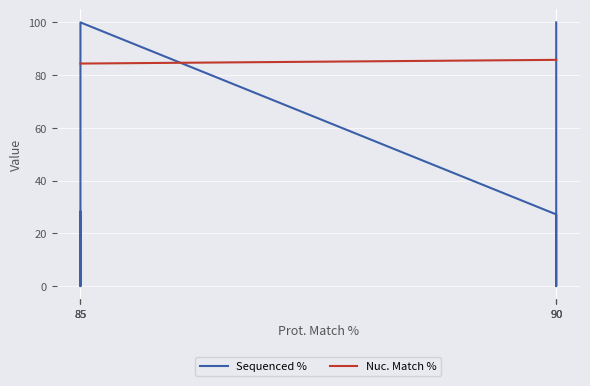

What is the value of the Sequenced % point at the 3rd from the left?

100.0